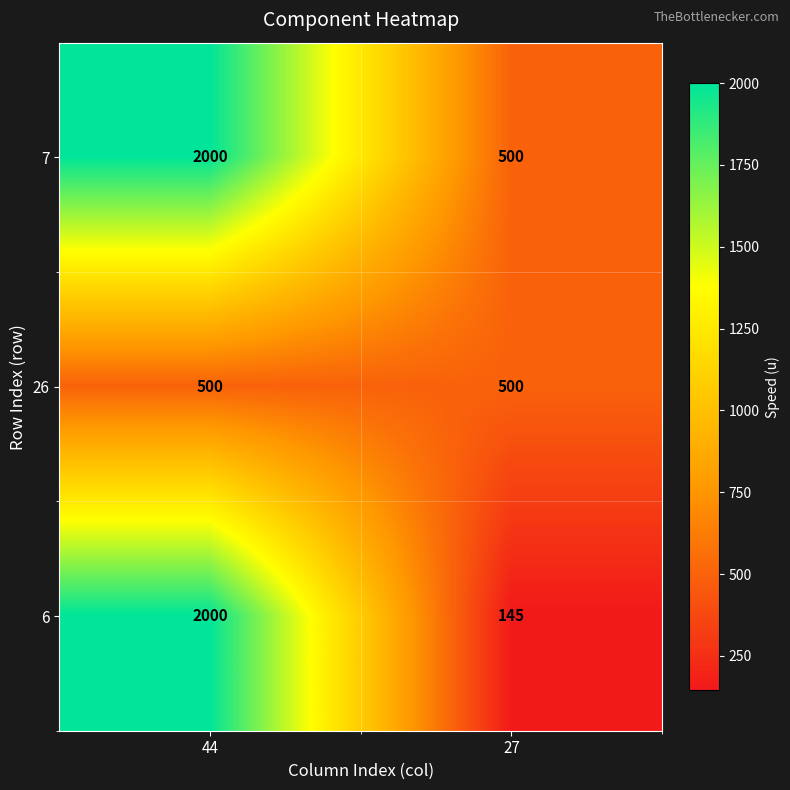

List the labels in order of 6 value, smallest first.

27, 44